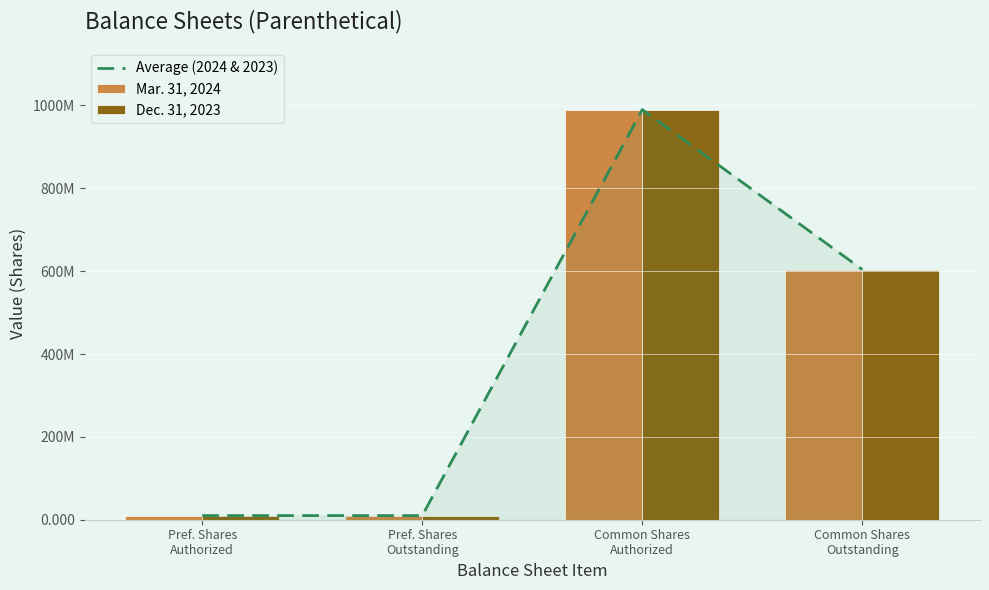

What is the difference between the maximum and minimum values in the Dec. 31, 2023 series?

980000000